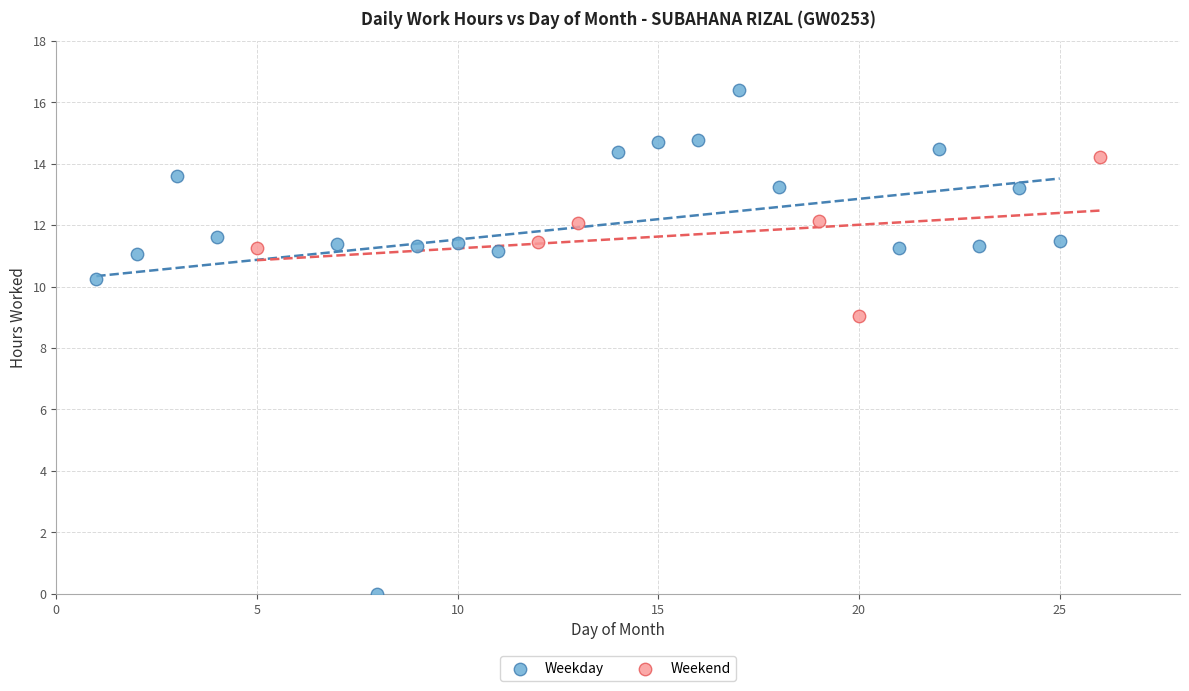

What are all the series names shown in the legend?

Weekday, Weekend